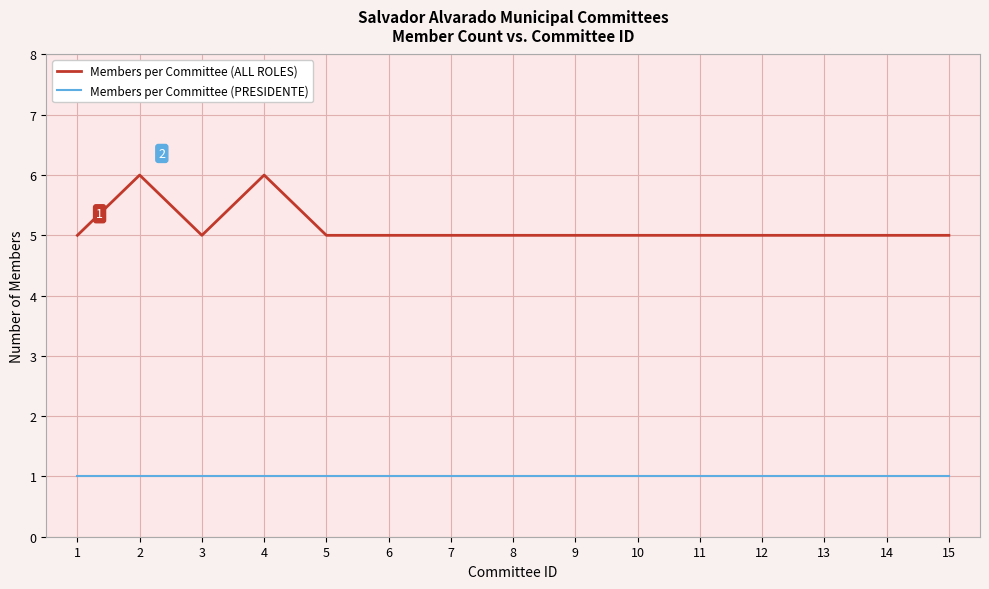

Rank the series by their average value, from lowest to highest.

Members per Committee (PRESIDENTE), Members per Committee (ALL ROLES)